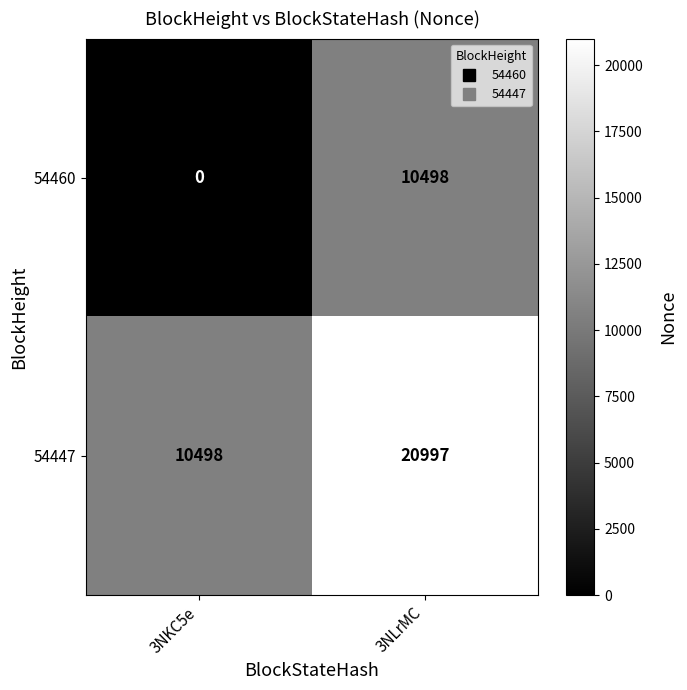

What is the difference between the highest and lowest values at 3NLrMC?

10499